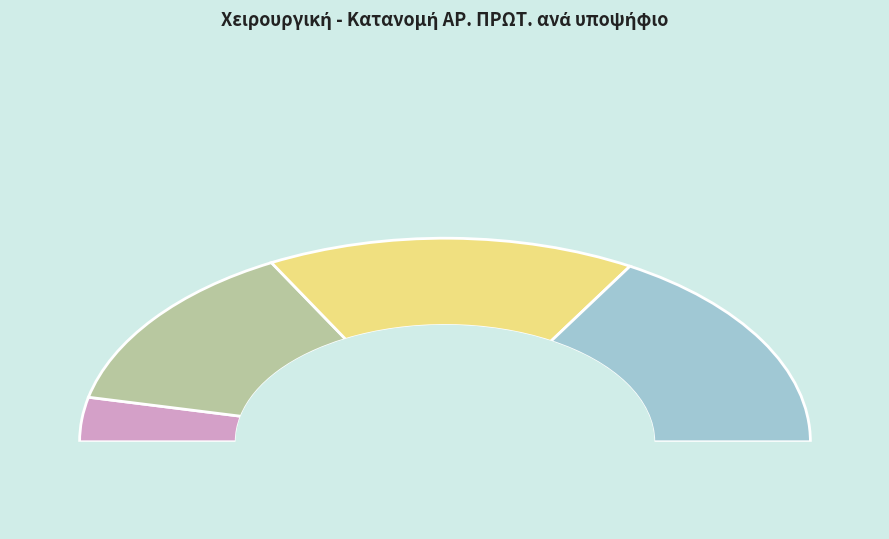

Which category has the biggest portion of the pie?

4 - Μαριγώ Θεοδώρου